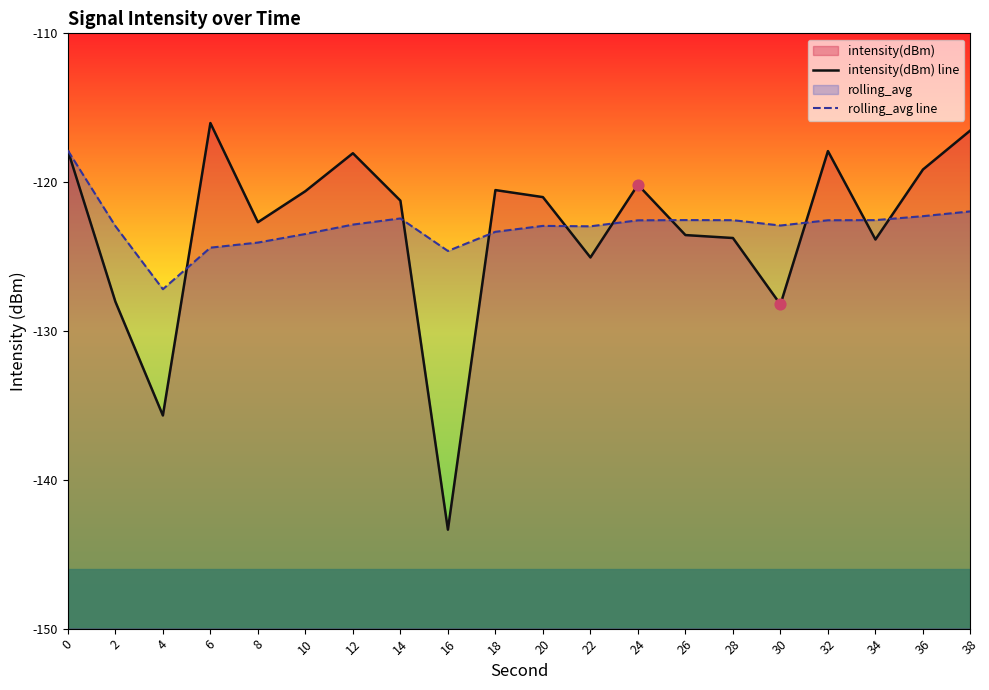

Which series has the largest Y range (max minus min)?

intensity(dBm) line